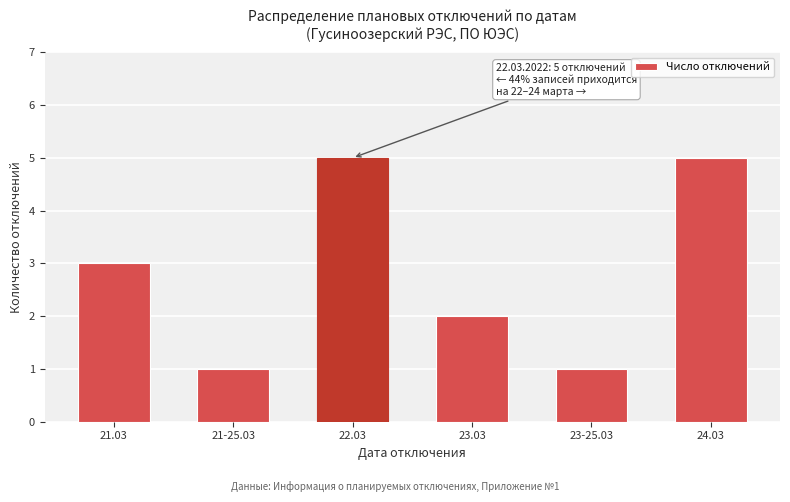

Reading left to right, transcribe all the data shown in this chart.

21.03=3	21-25.03=1	22.03=5	23.03=2	23-25.03=1	24.03=5